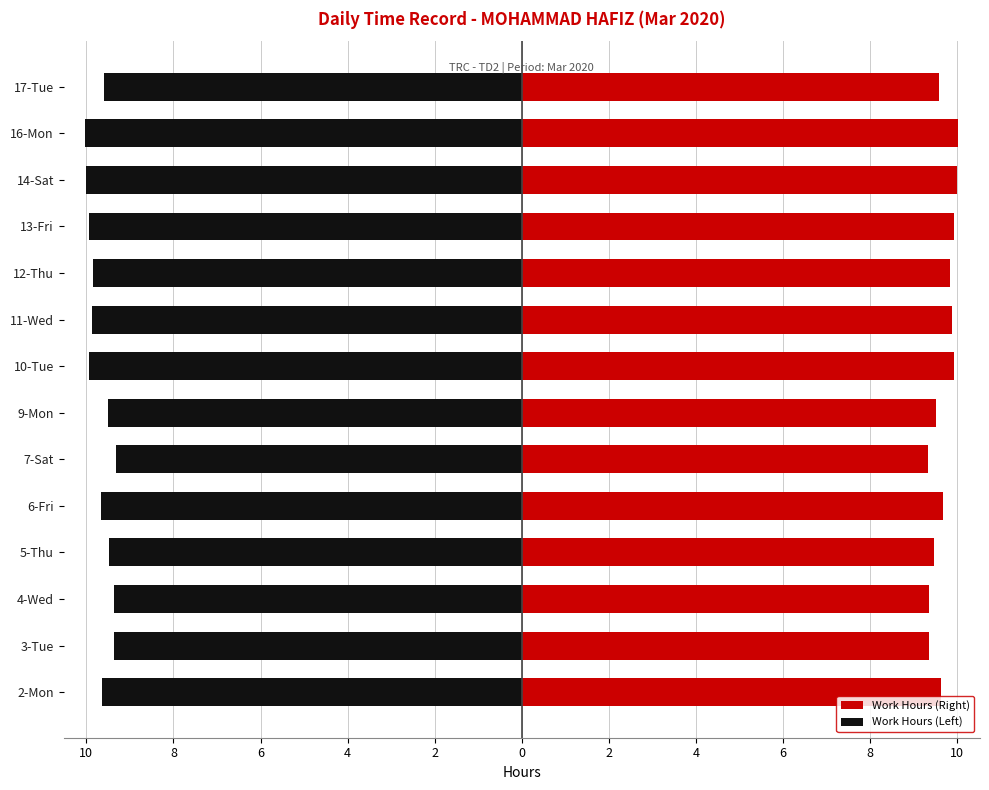

How many bars are there in total?

28